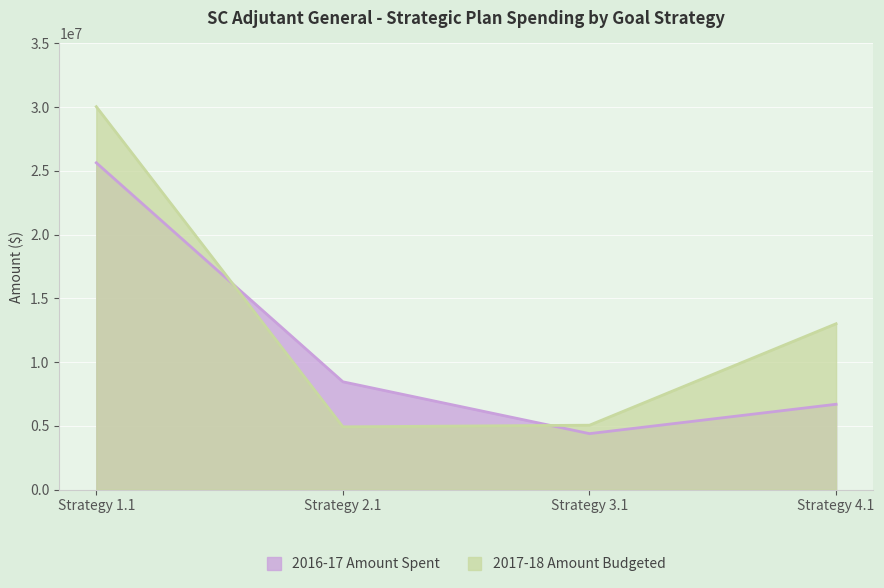

At how many categories does at least one series exceed 8419086?

3